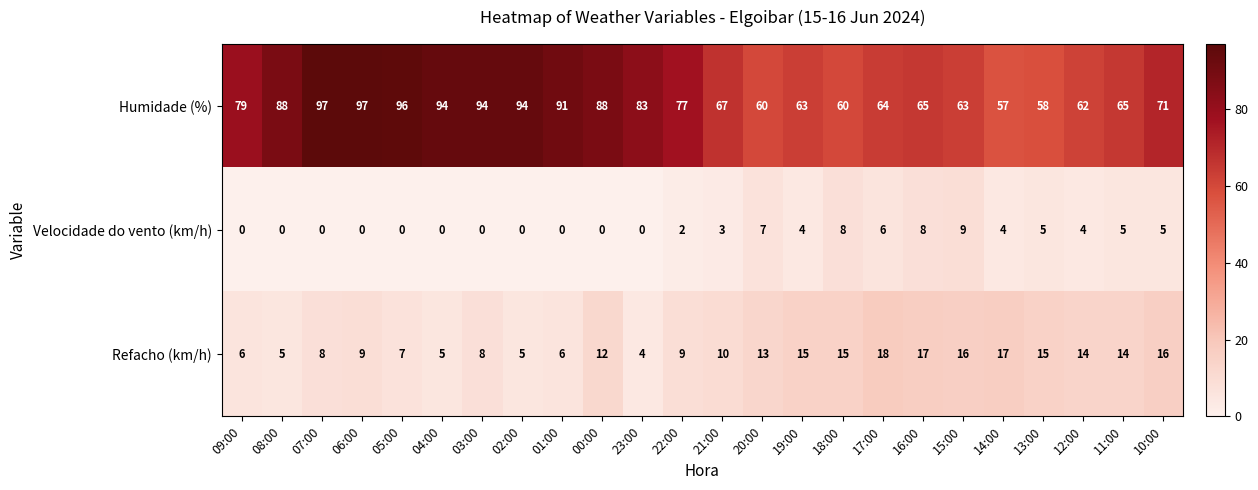

What value does the Velocidade do vento (km/h) series have at 13:00?

5